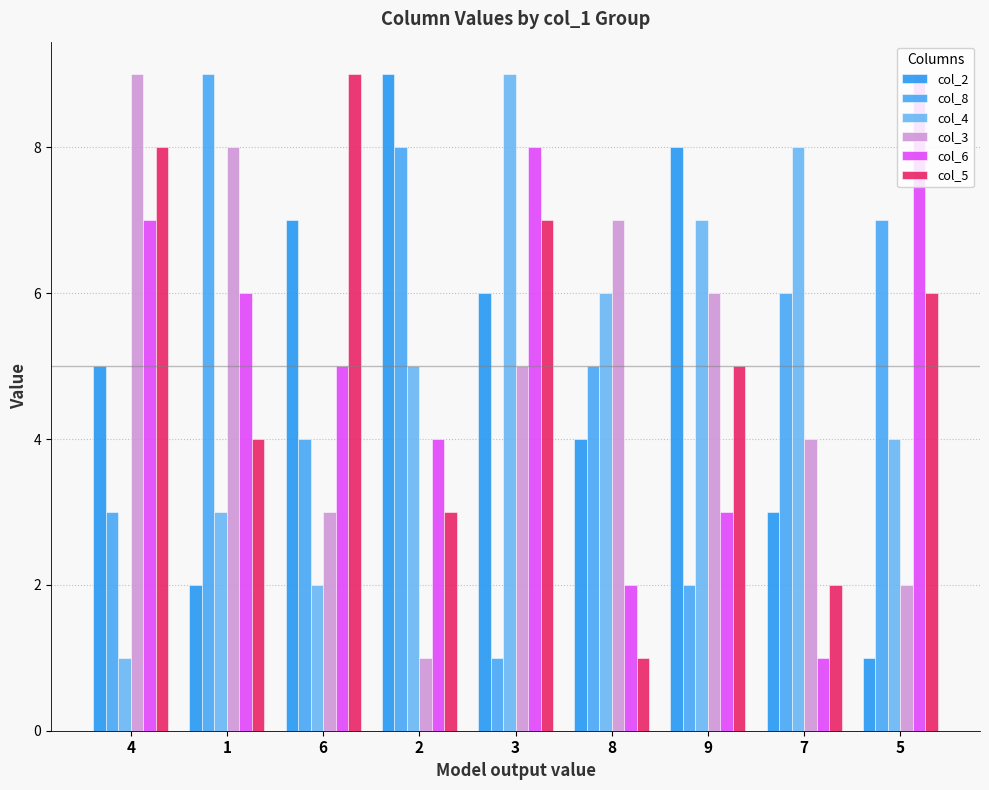

Where is col_4 nearest to the value 5?

2